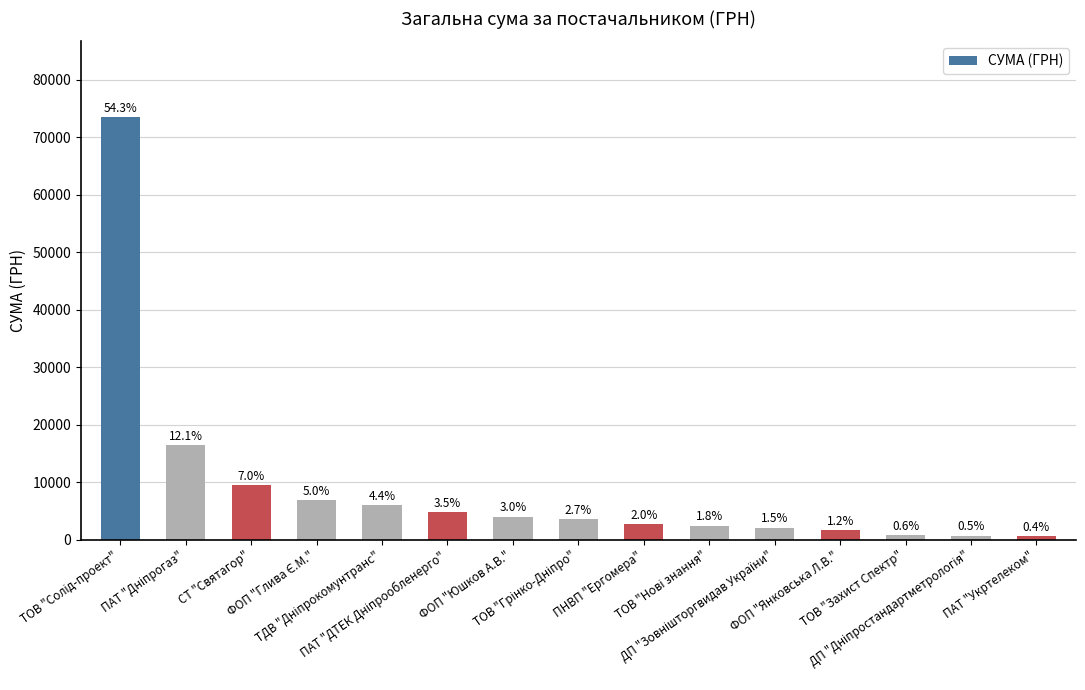

Approximately how many times larger is the value at ПАТ "ДТЕК Дніпрообленерго" compared to ПАТ "Укртелеком"?

8.6